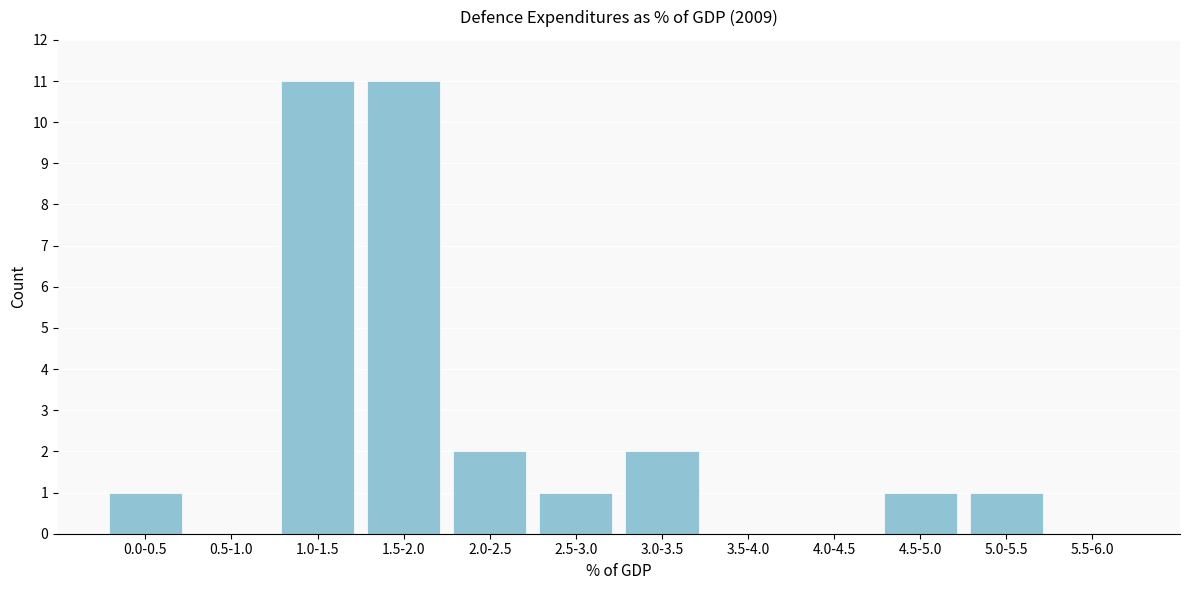

Reading left to right, transcribe all the data shown in this chart.

0.0-0.5=1	0.5-1.0=0	1.0-1.5=11	1.5-2.0=11	2.0-2.5=2	2.5-3.0=1	3.0-3.5=2	3.5-4.0=0	4.0-4.5=0	4.5-5.0=1	5.0-5.5=1	5.5-6.0=0